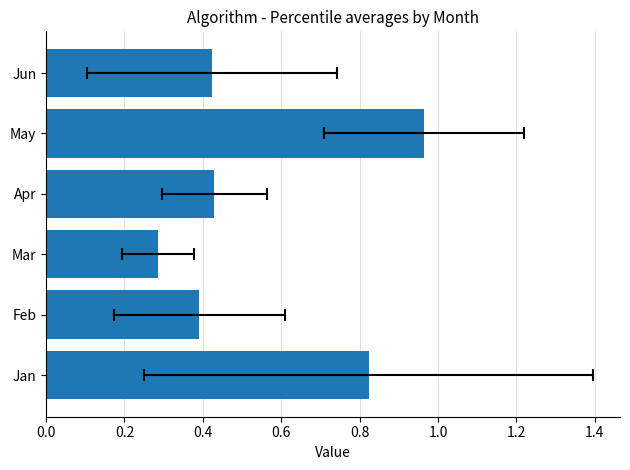

Are the bars grouped side by side (vs. stacked)?

No